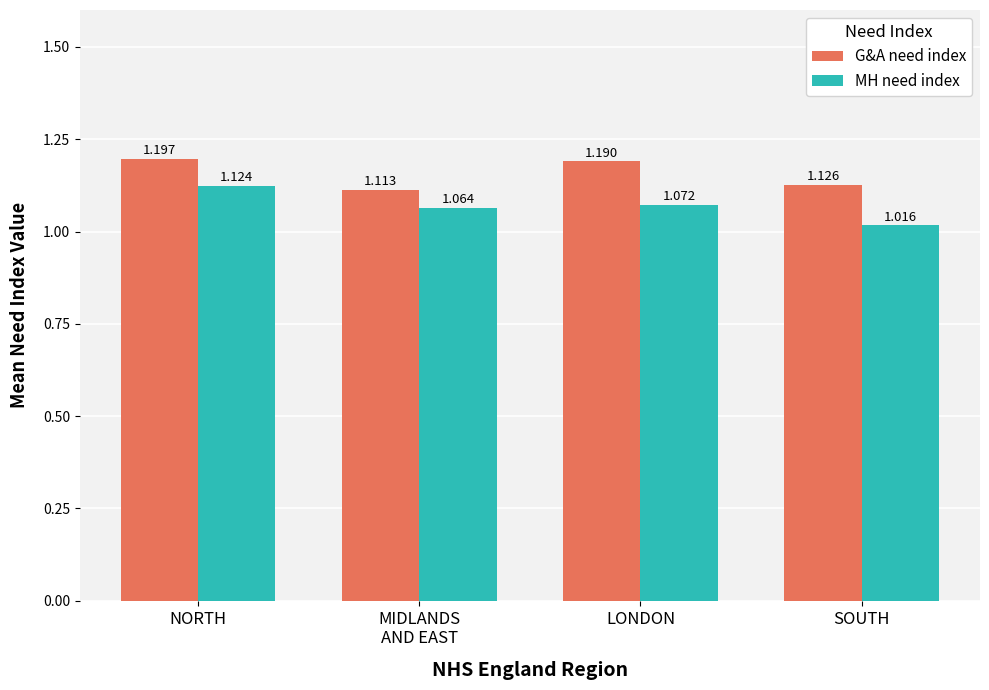

What is the total value across all series at SOUTH?

2.1